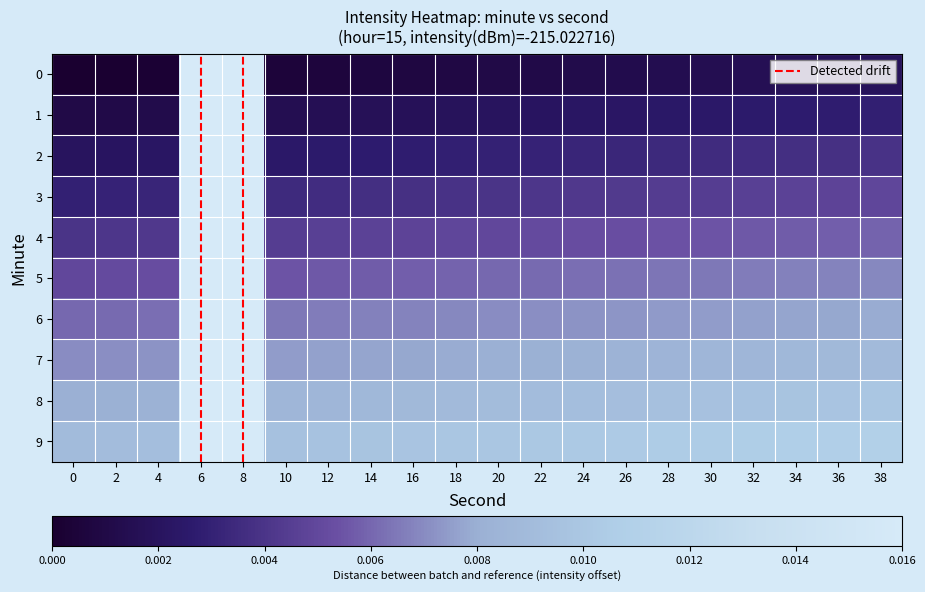

Rank the series at 38 from lowest to highest value.

0, 1, 2, 3, 4, 5, 6, 7, 8, 9